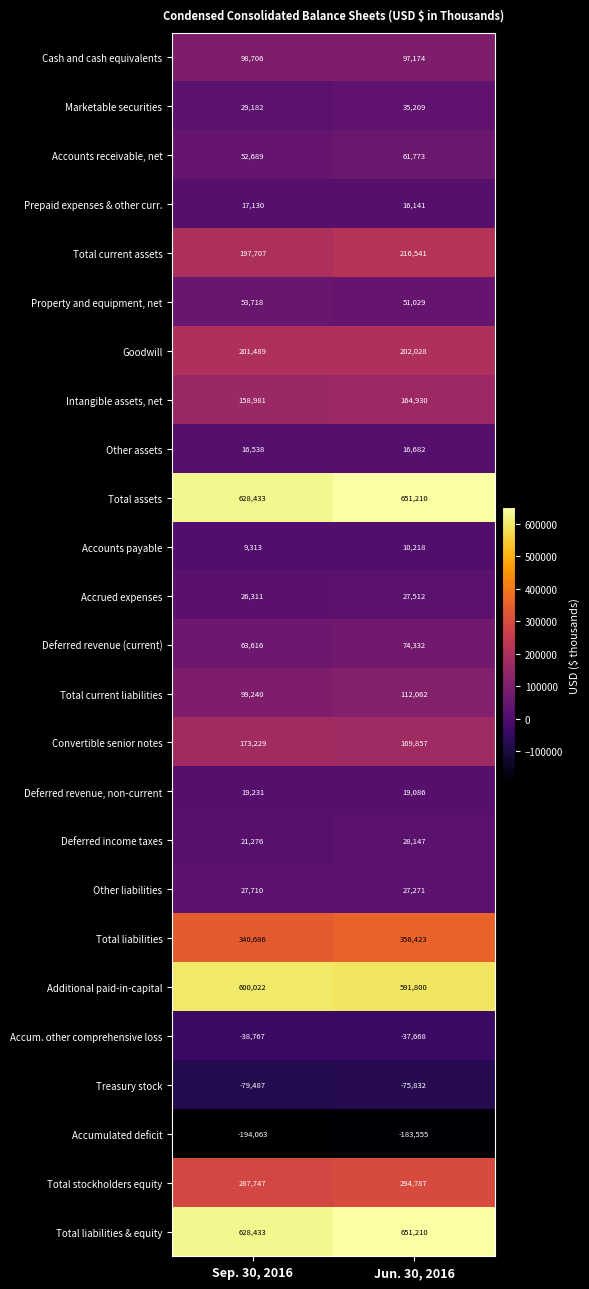

Read the Deferred income taxes value at Jun. 30, 2016.

28147